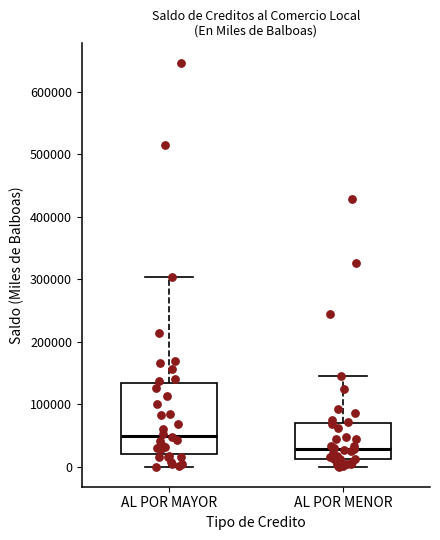

Comparing the boxes themselves (not the whiskers), which one is the tallest?

AL POR MAYOR